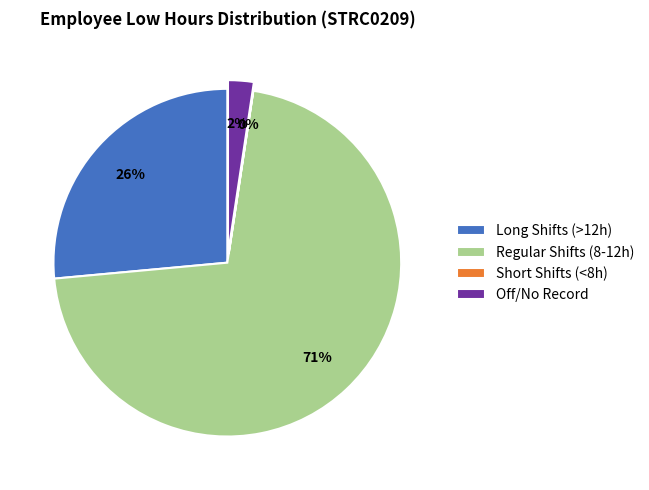

Is it true that Regular Shifts (8-12h) is 71% of the pie?

True